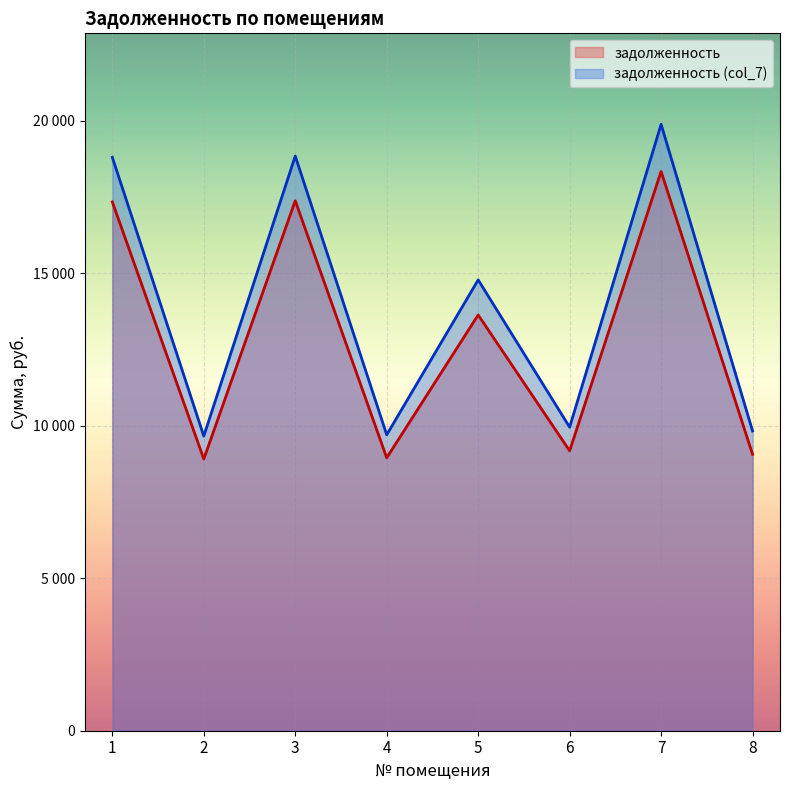

Reading right to left, list all the values displayed in this chart.

задолженность: 8=9062.4	7=18336.0	6=9177.6	5=13632.0	4=8947.2	3=17376.0	2=8908.8	1=17337.6
задолженность (col_7): 8=9827.0	7=19883.1	6=9952.0	5=14782.2	4=9702.1	3=18842.1	2=9660.5	1=18800.5